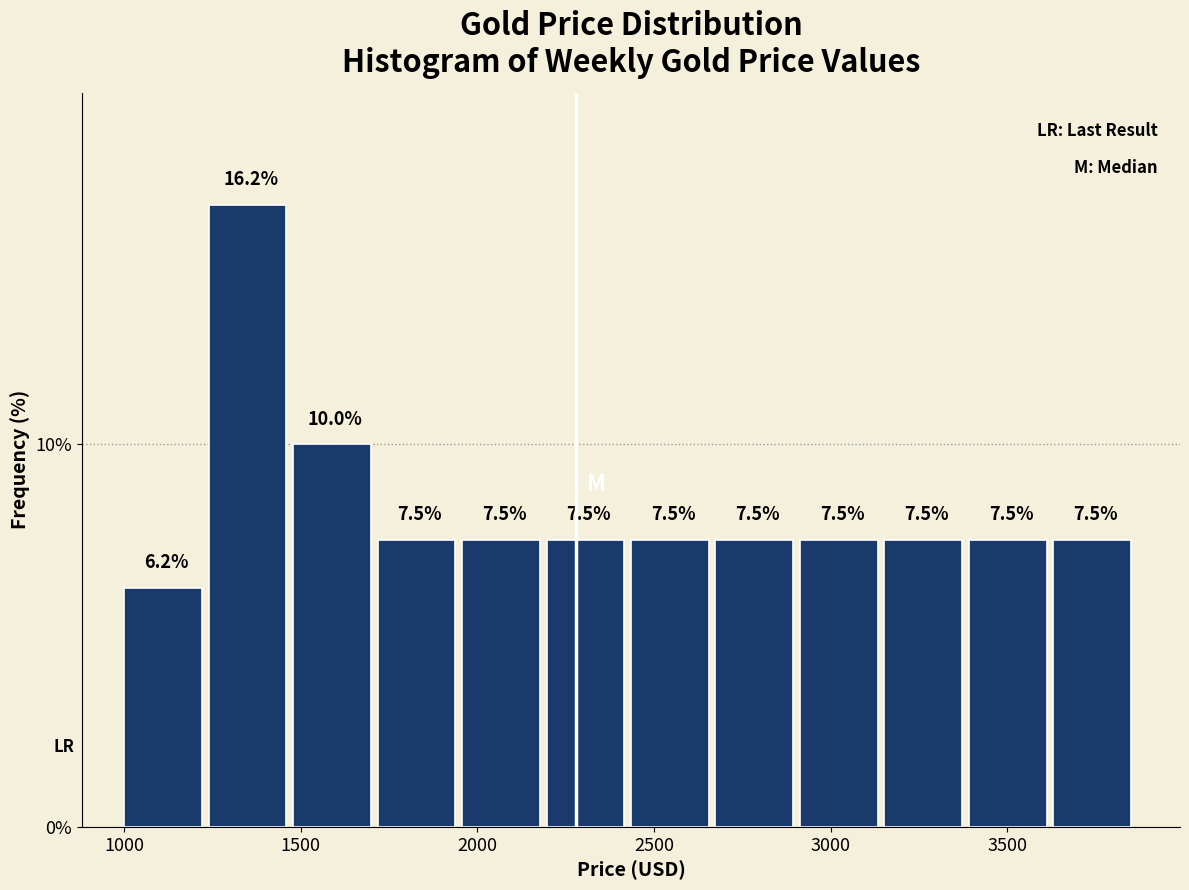

Which range on the x-axis has the tallest bar?

1250 to 1500